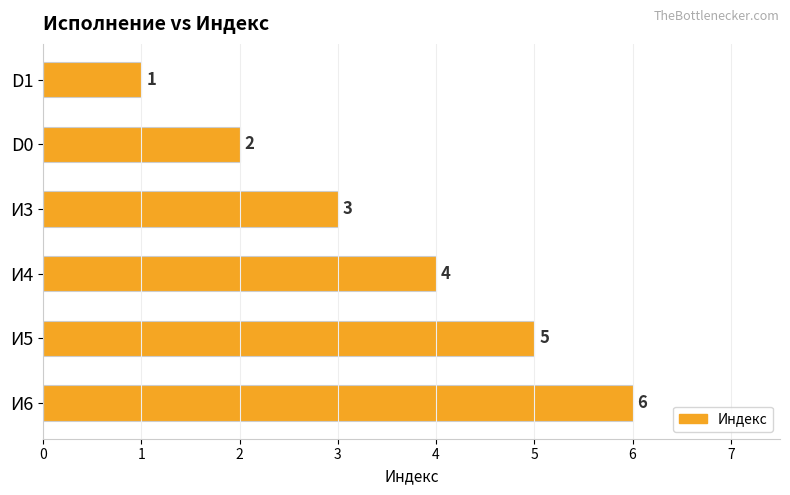

What is the ratio of the value at И6 to the value at D0?

3.0